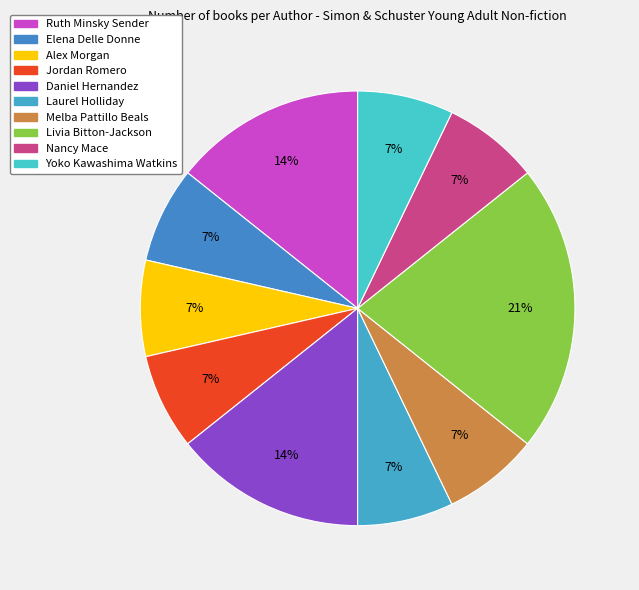

How many slices are in this pie chart?

10